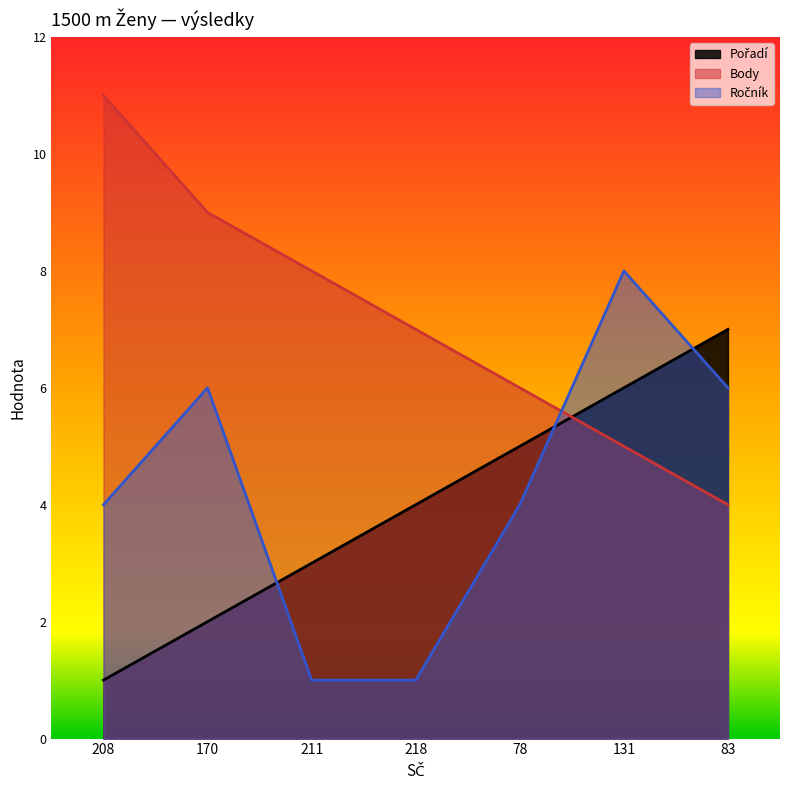

What is the label of the 2nd point from the right?

131